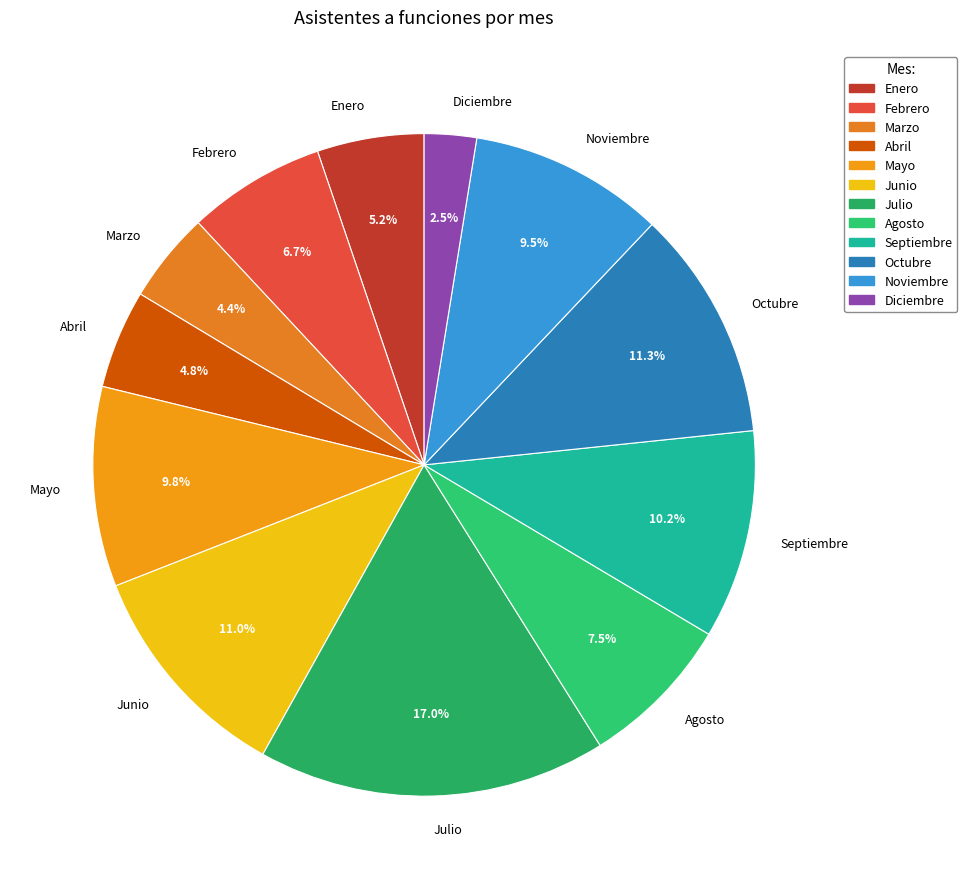

The Septiembre slice represents 10% of the pie. True or false?

True